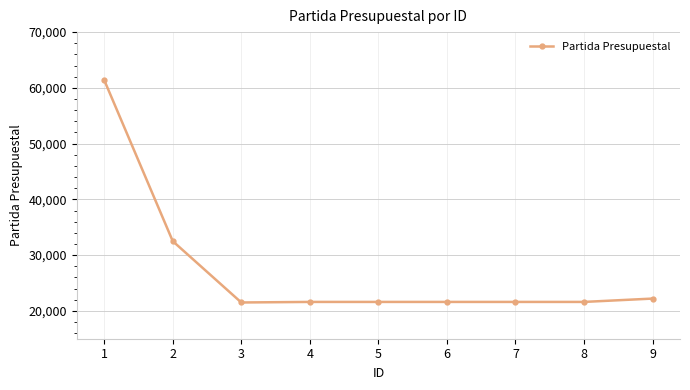

Where does the data first go above 21601?

1